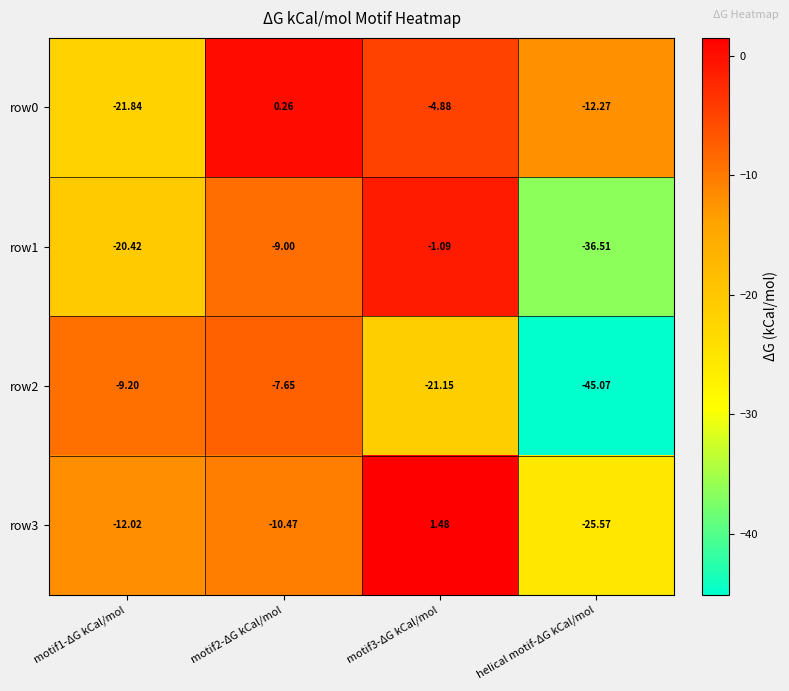

How many series are shown in this chart?

4